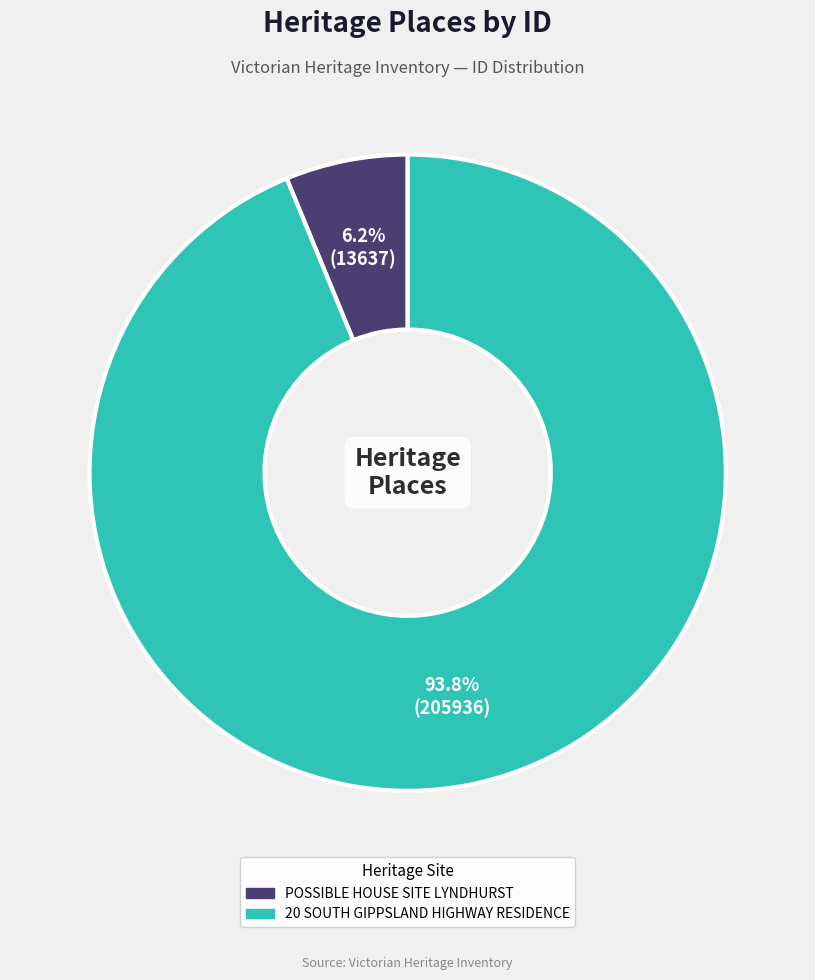

How many segments does this pie chart have?

2